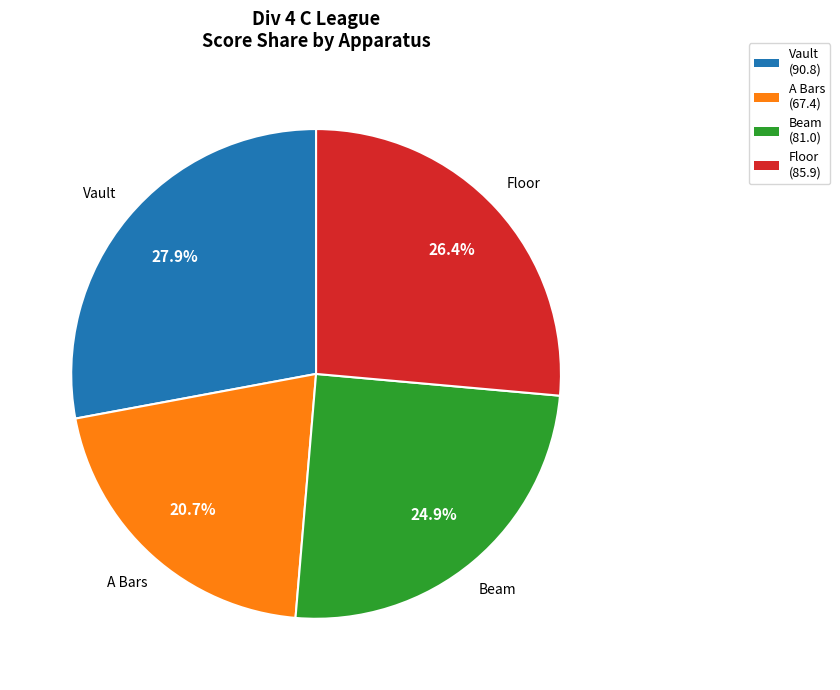

Does any single category account for the majority?

No